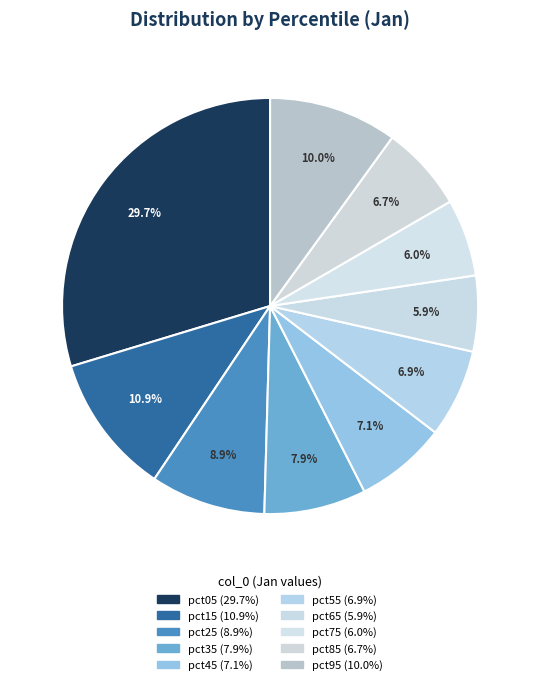

How many segments does this pie chart have?

10